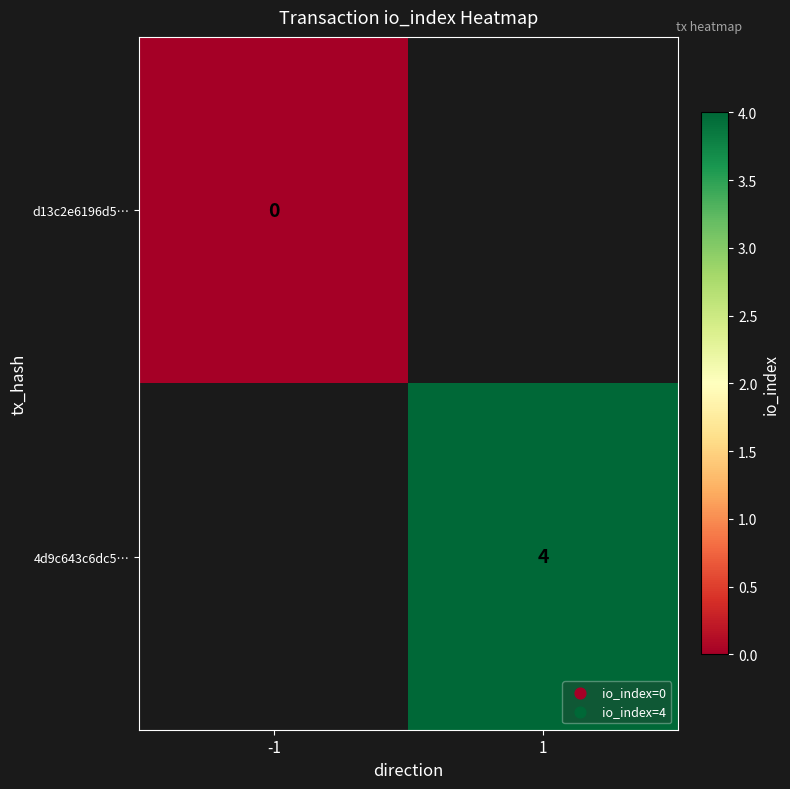

At how many categories does at least one series exceed 2?

1